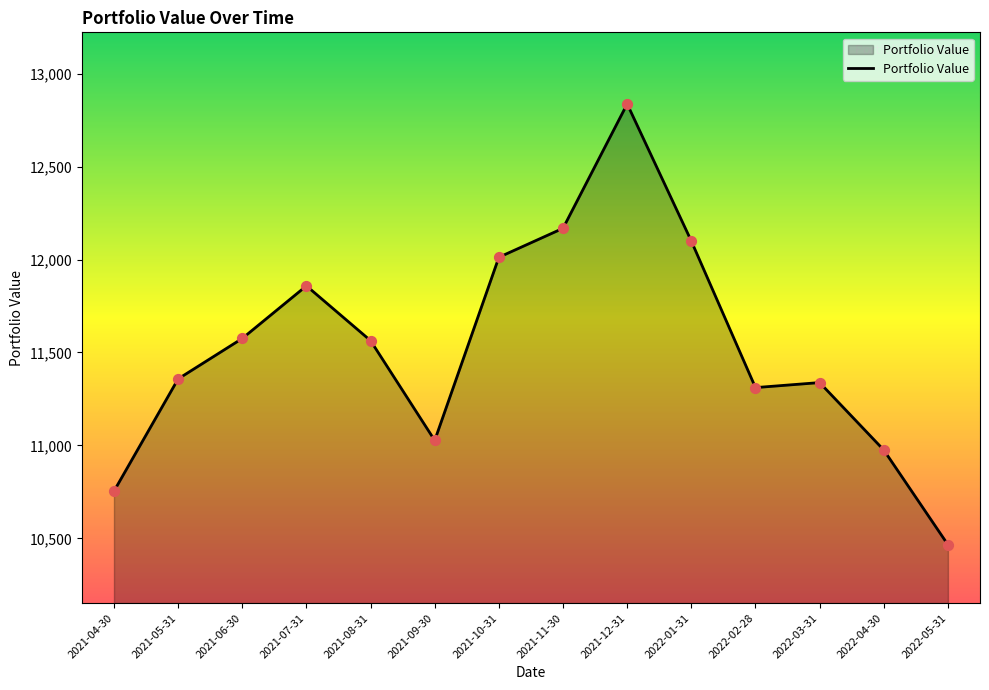

What is the ratio of the value at 2021-05-31 to the value at 2021-04-30?

1.1